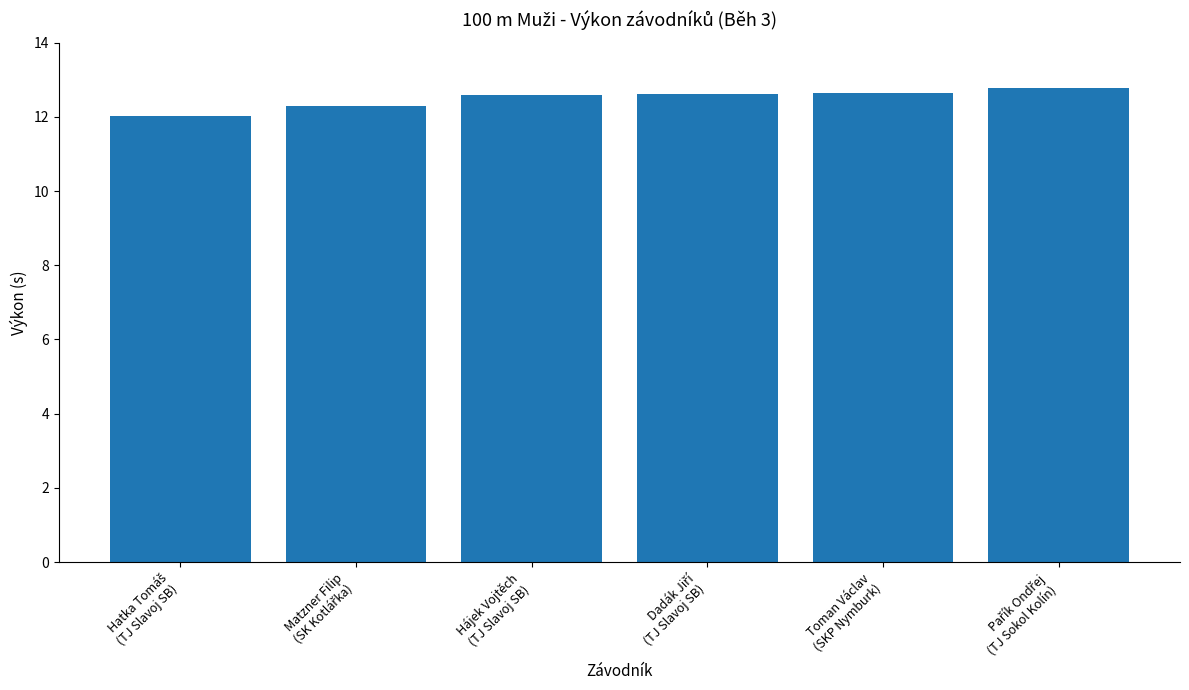

How many data points does each series have?

6